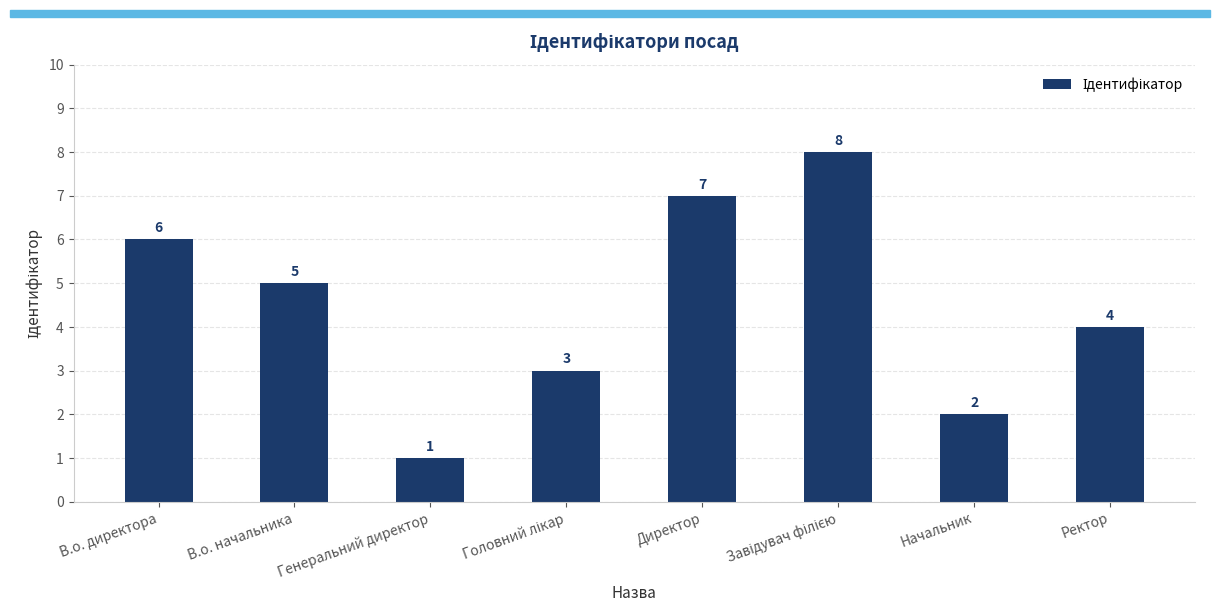

What is the label of the 6th bar from the right?

Генеральний директор